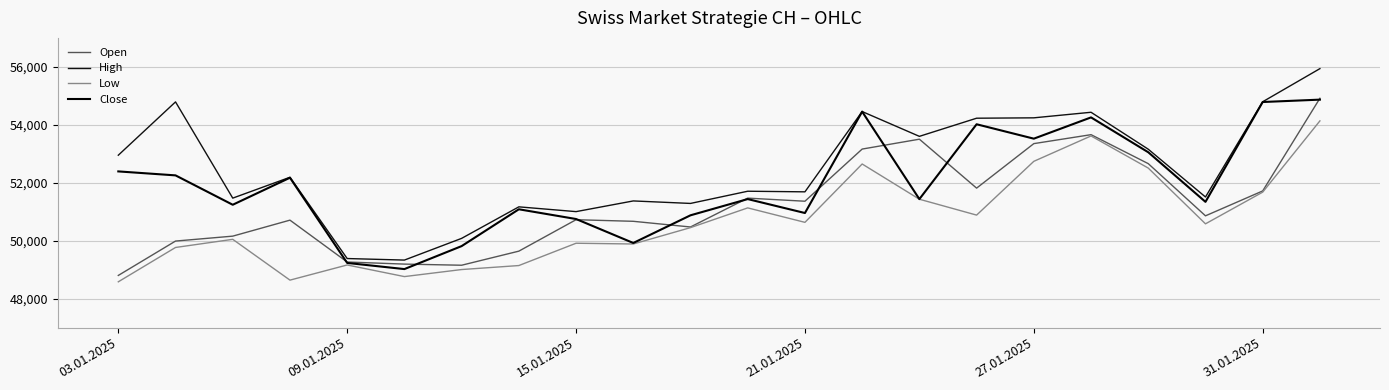

How many lines are shown in the chart?

4